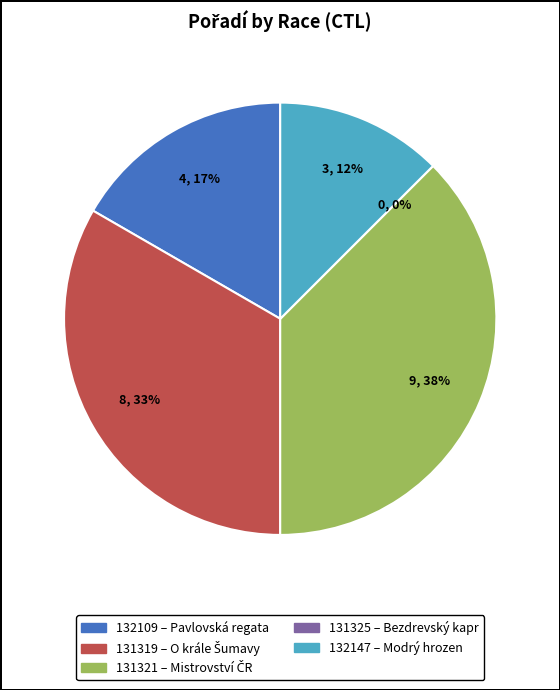

What is the largest slice in the pie chart?

131321